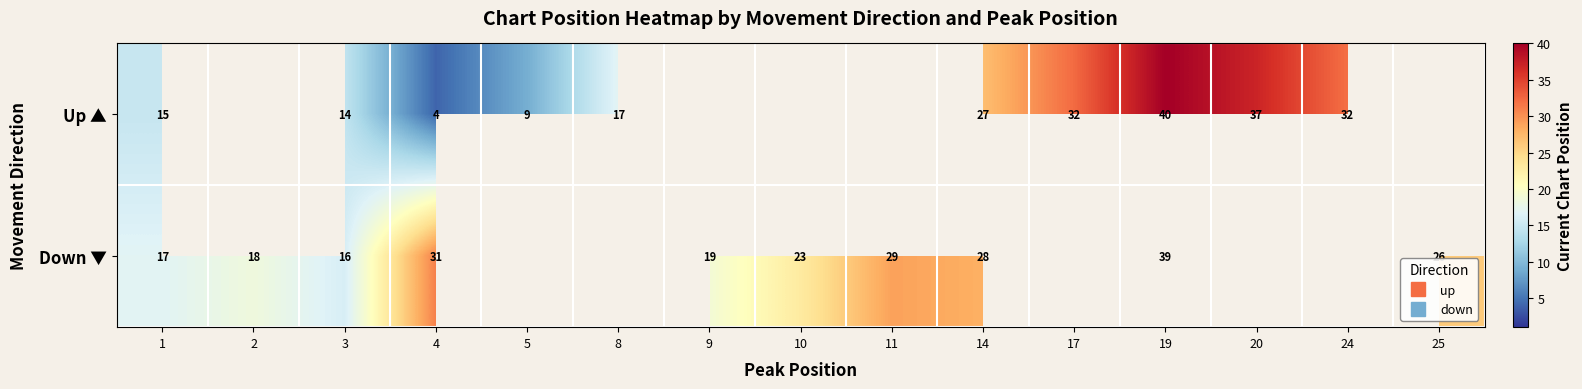

How many distinct data groups are displayed?

2